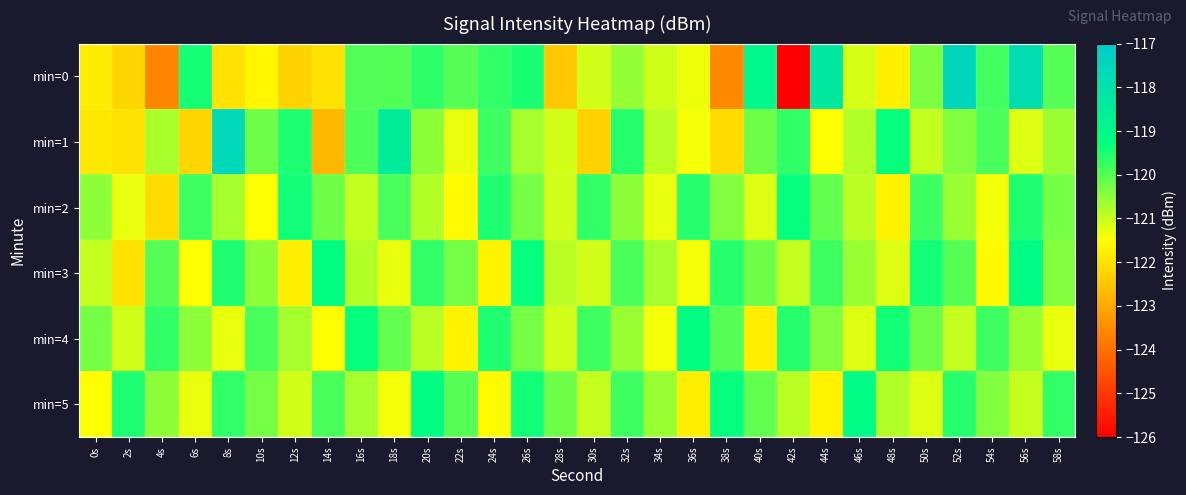

Rank the series by their maximum value, from highest to lowest.

min=0, min=1, min=3, min=5, min=4, min=2